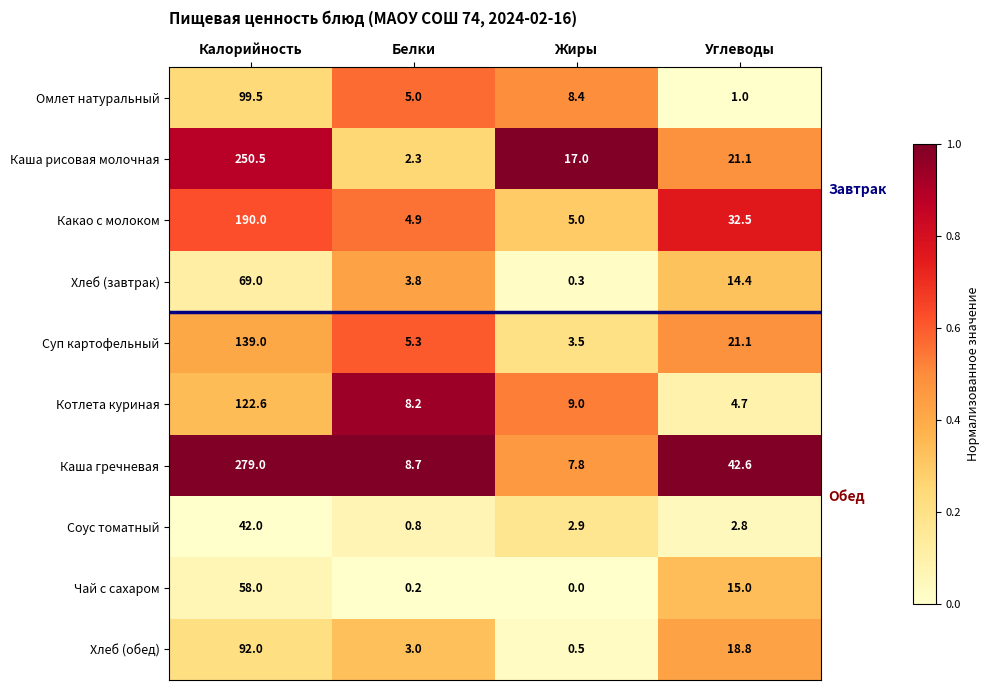

List the series in order of their peak value, lowest first.

Соус томатный, Чай с сахаром, Хлеб (завтрак), Хлеб (обед), Омлет натуральный, Котлета куриная, Суп картофельный, Какао с молоком, Каша рисовая молочная, Каша гречневая